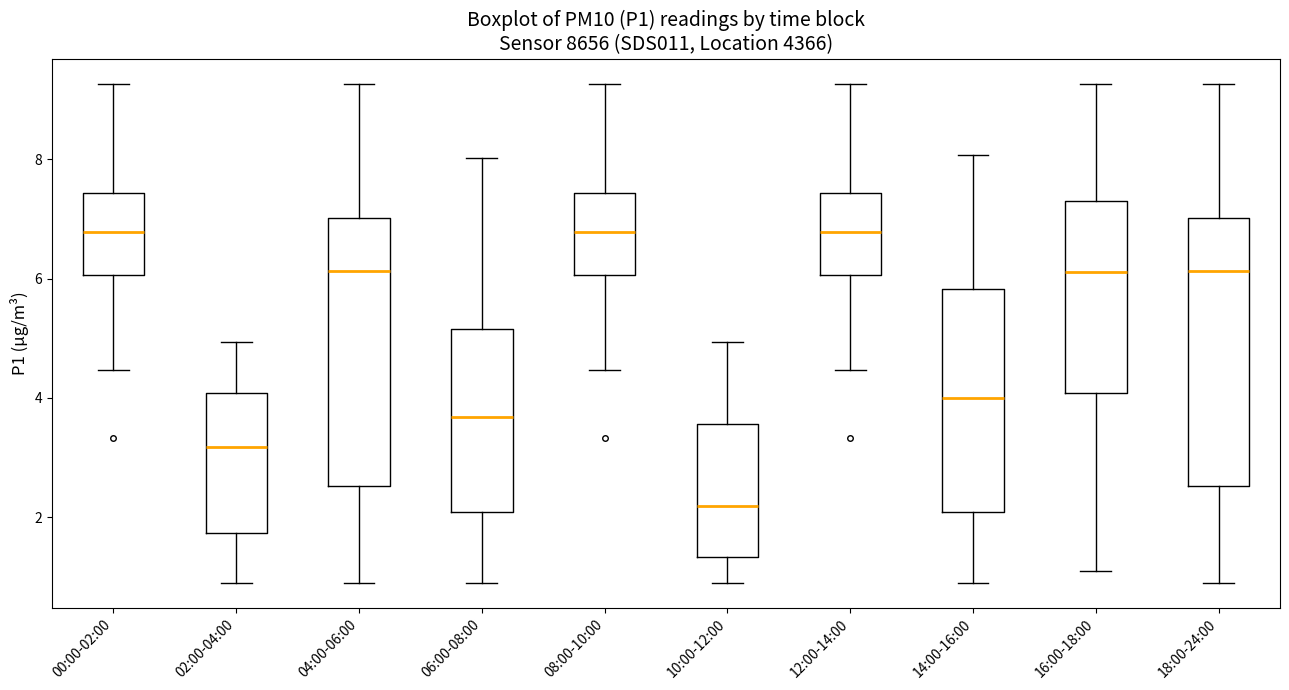

Reading left to right, read every box against the y-axis: the position of its median line, the range the box covers, and the ends of its whiskers. The values are not printed on the chart, so give them approximately, as read against the axis.

00:00-02:00: median 6.8, box 6.0 to 7.4, whiskers 4.4 to 9.2
02:00-04:00: median 3.2, box 1.8 to 4.0, whiskers 1.0 to 5.0
04:00-06:00: median 6.2, box 2.6 to 7.0, whiskers 1.0 to 9.2
06:00-08:00: median 3.6, box 2.0 to 5.2, whiskers 1.0 to 8.0
08:00-10:00: median 6.8, box 6.0 to 7.4, whiskers 4.4 to 9.2
10:00-12:00: median 2.2, box 1.4 to 3.6, whiskers 1.0 to 5.0
12:00-14:00: median 6.8, box 6.0 to 7.4, whiskers 4.4 to 9.2
14:00-16:00: median 4.0, box 2.0 to 5.8, whiskers 1.0 to 8.0
16:00-18:00: median 6.2, box 4.0 to 7.4, whiskers 1.2 to 9.2
18:00-24:00: median 6.2, box 2.6 to 7.0, whiskers 1.0 to 9.2